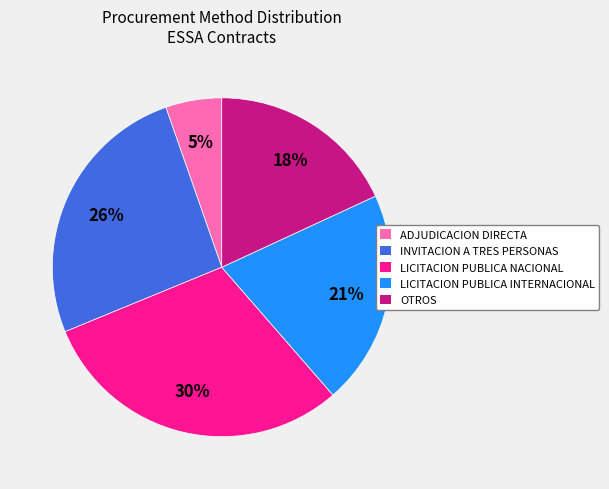

Is there any slice that represents more than half of the pie?

No